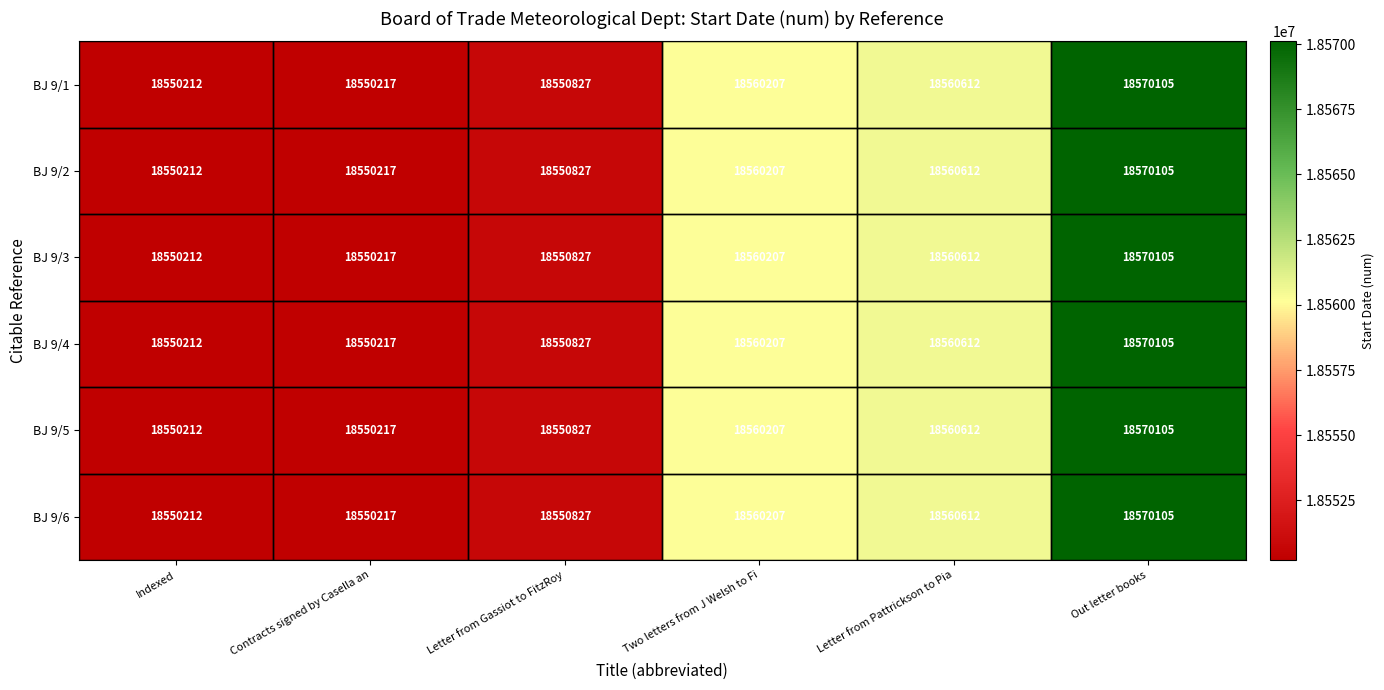

Which category has the lowest value in the BJ 9/6 series?

Indexed